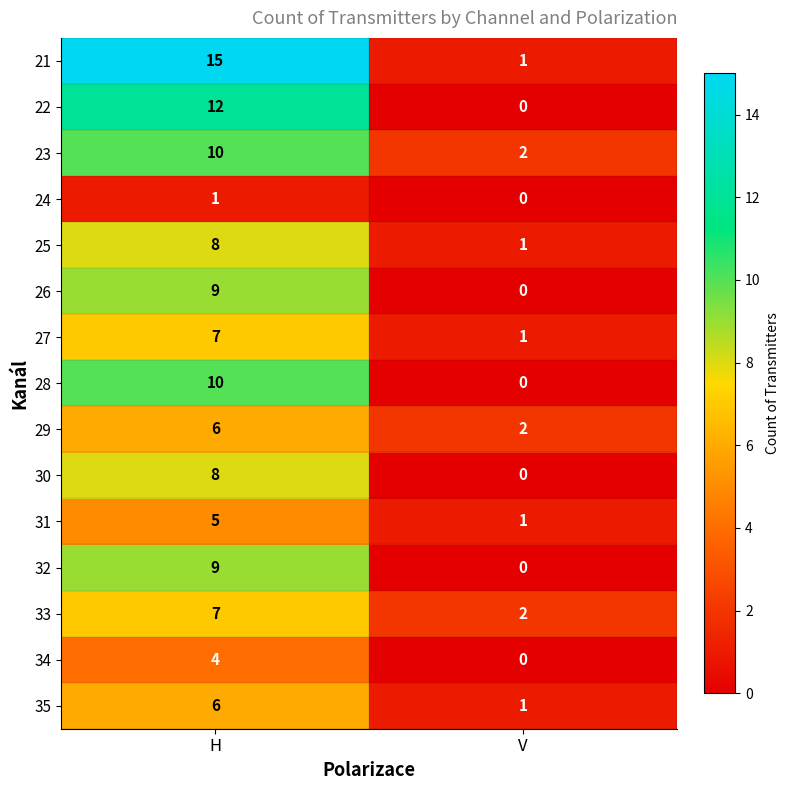

True or false: 22 has a value of 5 at V.

False